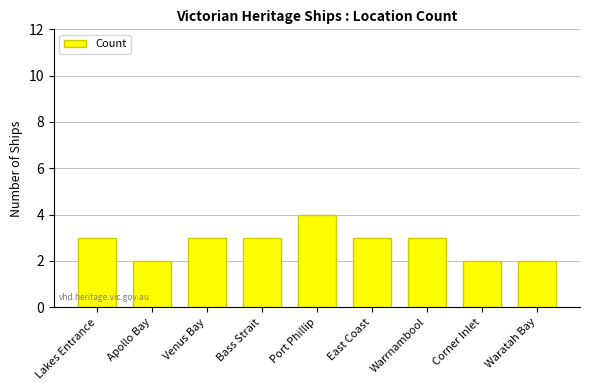

Which label corresponds to the largest value in the chart?

Port Phillip